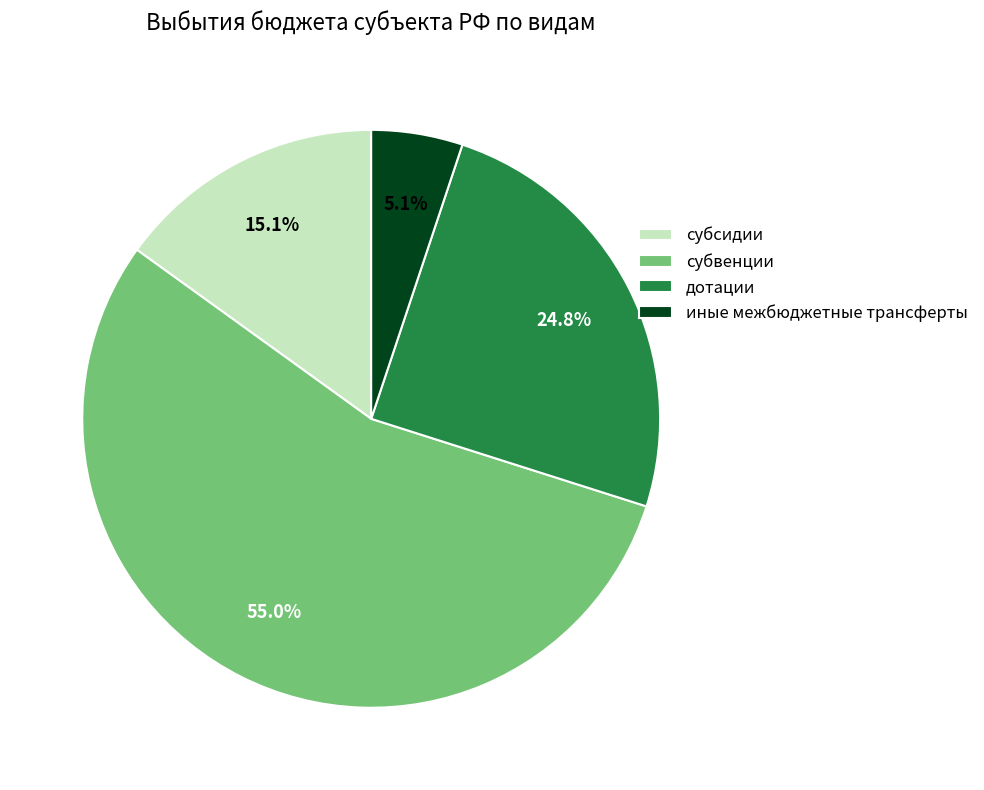

Approximately how many times larger is the value at иные межбюджетные трансферты compared to субвенции?

0.1